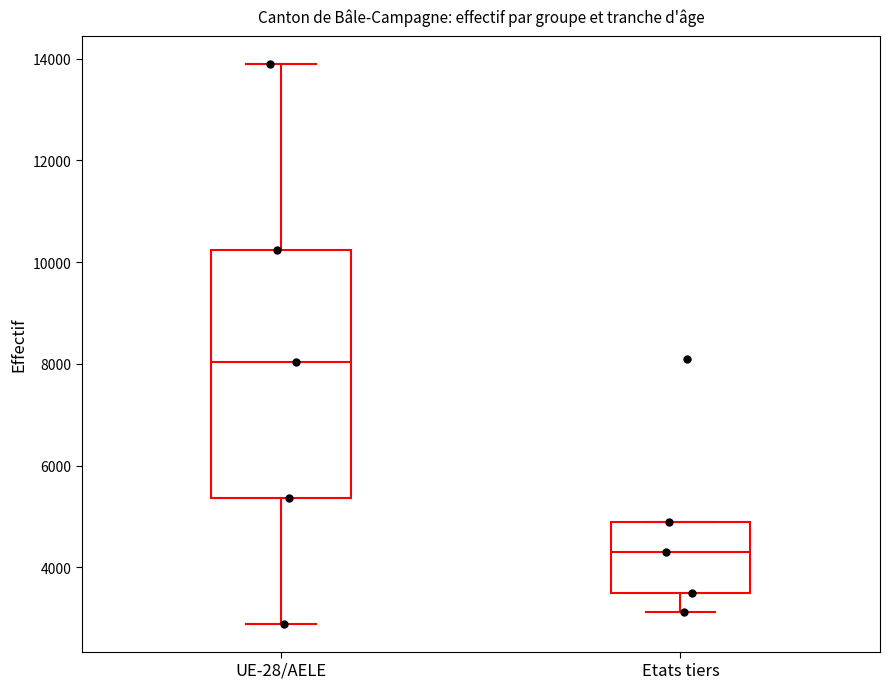

Which box is the tallest, from its lower edge to its upper edge?

UE-28/AELE